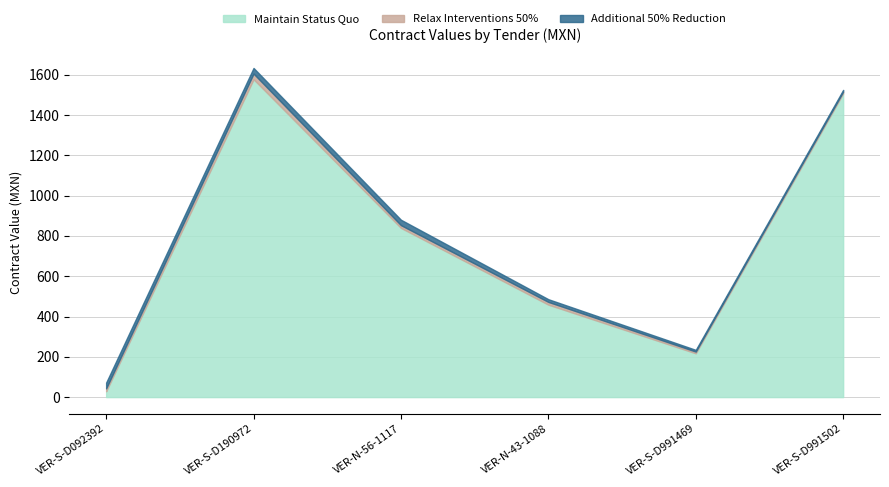

Rank the series at VER-S-D190972 from lowest to highest value.

Relax Interventions 50%, Additional 50% Reduction, Maintain Status Quo